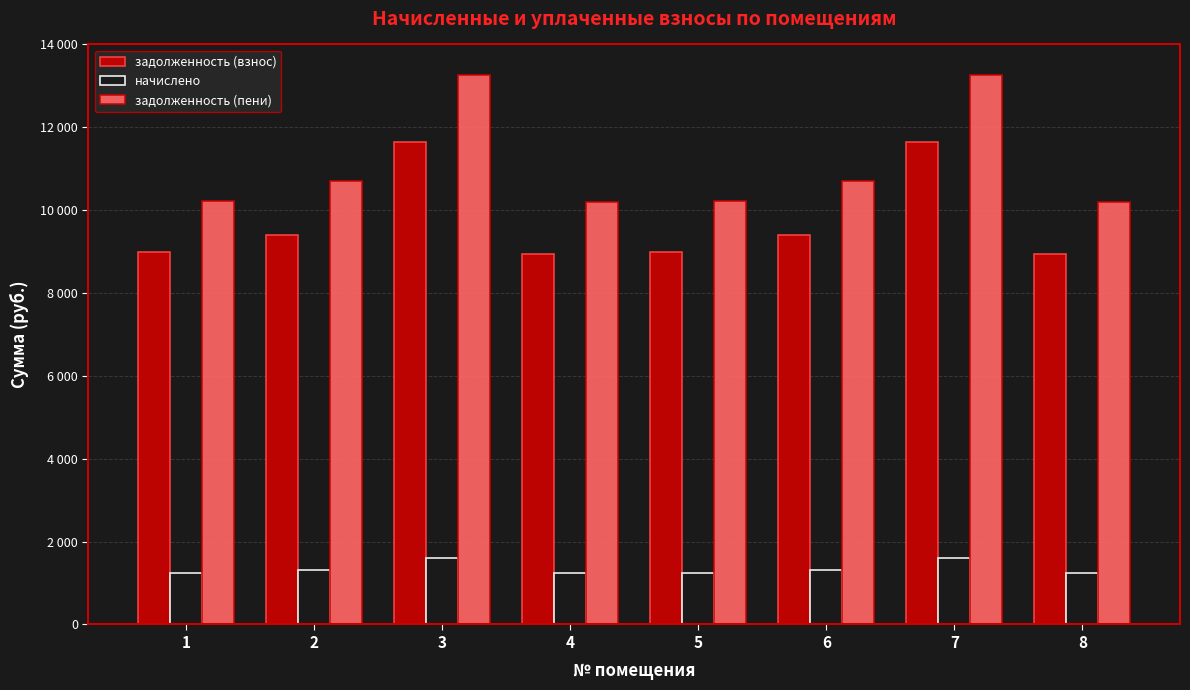

Does the chart contain stacked bars?

No